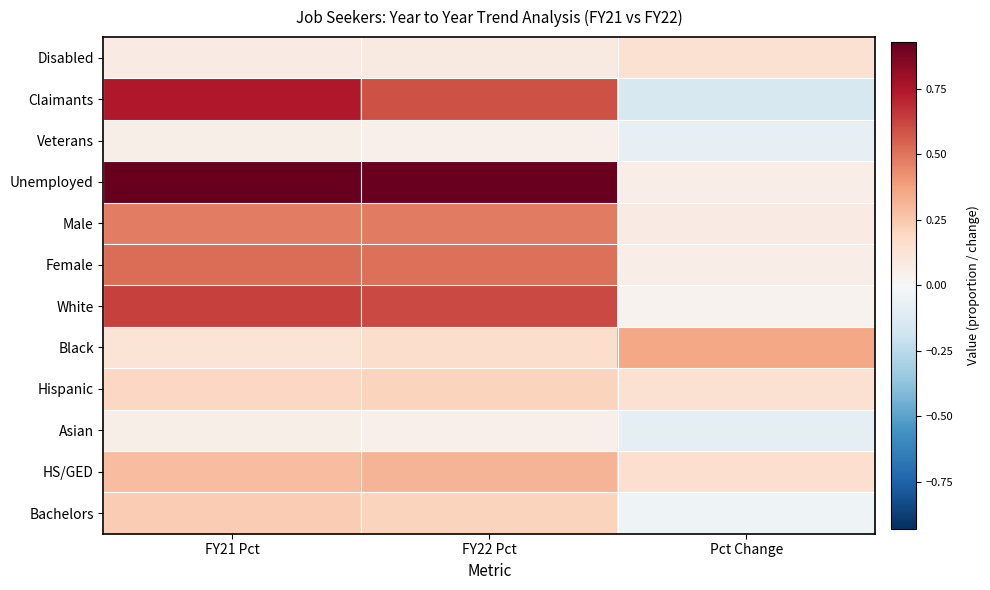

Reading left to right, what are all the values shown in this chart?

Disabled: FY21 Pct=0.1	FY22 Pct=0.1	Pct Change=0.1
Claimants: FY21 Pct=0.7	FY22 Pct=0.6	Pct Change=-0.2
Veterans: FY21 Pct=0.1	FY22 Pct=0.0	Pct Change=-0.1
Unemployed: FY21 Pct=0.9	FY22 Pct=0.9	Pct Change=0.1
Male: FY21 Pct=0.5	FY22 Pct=0.5	Pct Change=0.1
Female: FY21 Pct=0.5	FY22 Pct=0.5	Pct Change=0.1
White: FY21 Pct=0.6	FY22 Pct=0.6	Pct Change=0.0
Black: FY21 Pct=0.1	FY22 Pct=0.2	Pct Change=0.4
Hispanic: FY21 Pct=0.2	FY22 Pct=0.2	Pct Change=0.1
Asian: FY21 Pct=0.1	FY22 Pct=0.0	Pct Change=-0.1
HS/GED: FY21 Pct=0.3	FY22 Pct=0.3	Pct Change=0.2
Bachelors: FY21 Pct=0.2	FY22 Pct=0.2	Pct Change=-0.0